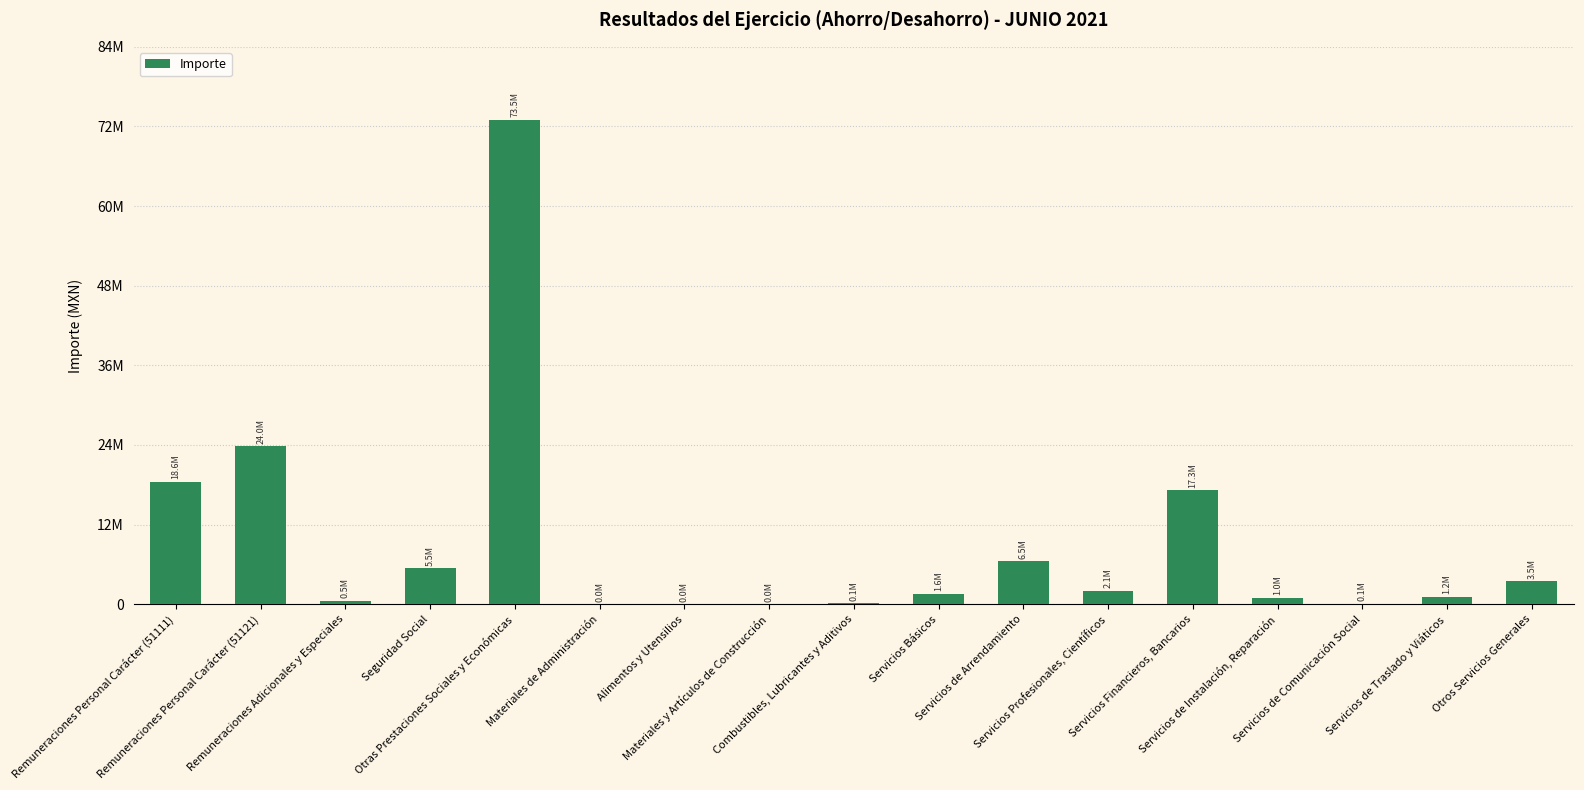

Are the bars horizontal?

No